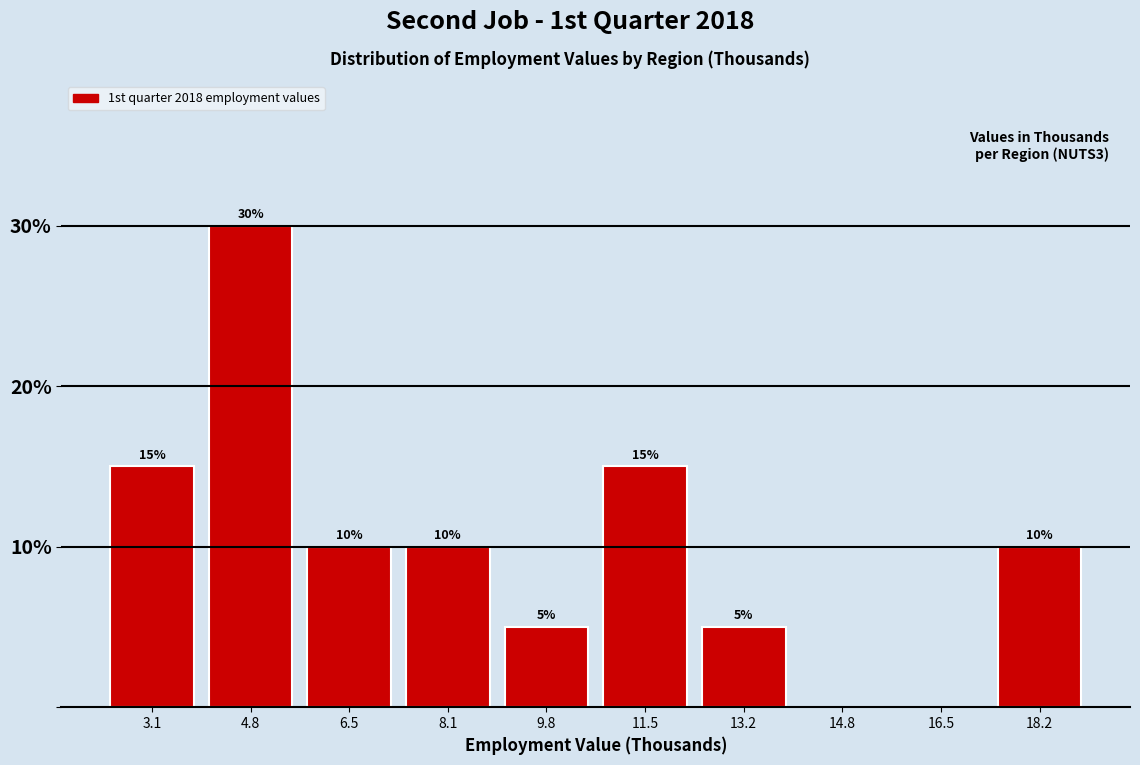

Which range on the x-axis has the tallest bar?

4.0 to 5.6